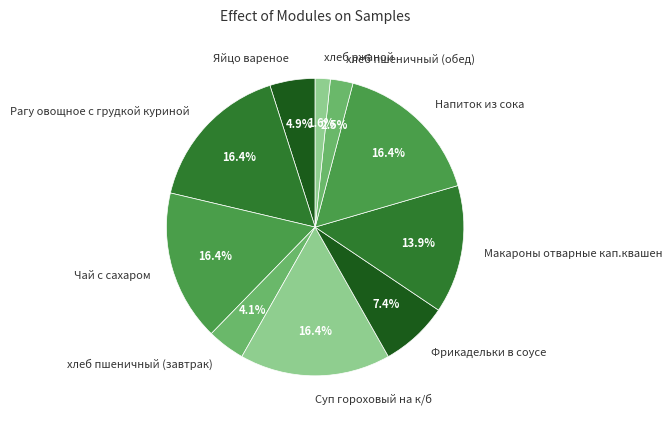

True or false: Суп гороховый на к/б accounts for 16% of the total.

True